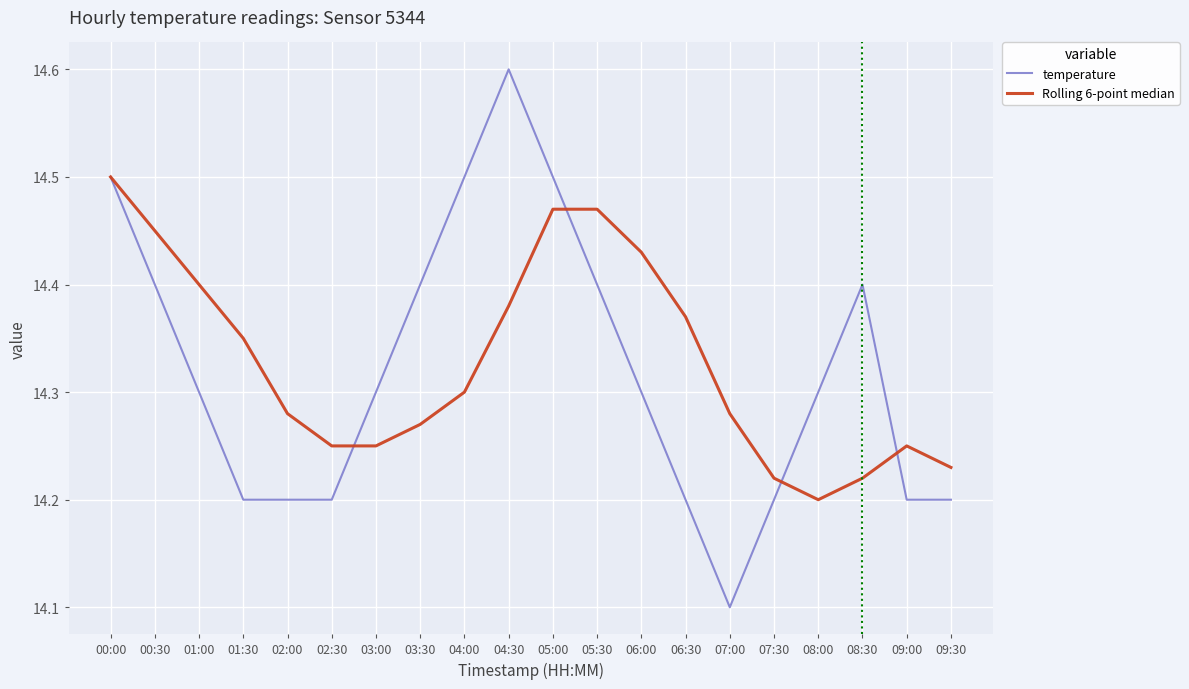

Which label corresponds to the smallest value in the chart?

07:00